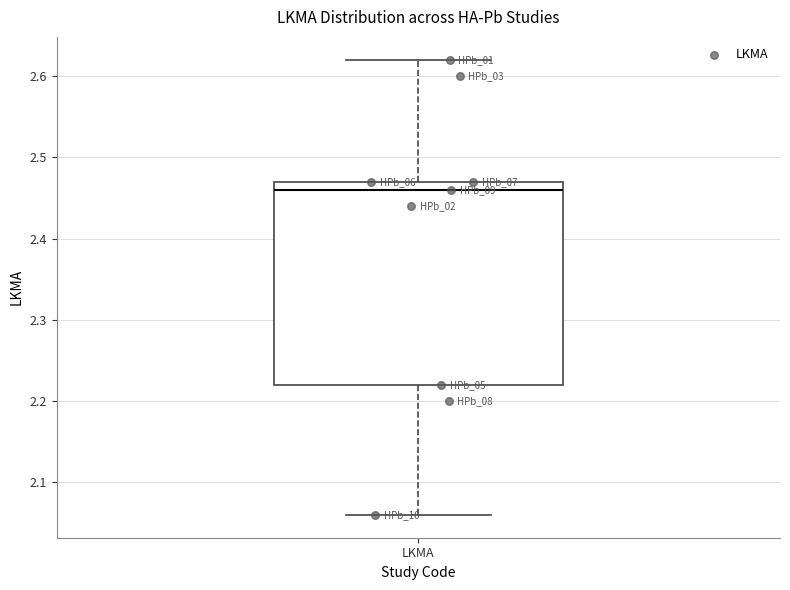

Read this box plot against the y-axis: the position of the median line, the range covered by the box, and the ends of both whiskers. The values are not printed on the chart, so give them approximately, as read against the axis.

median 2.46, box 2.22 to 2.47, whiskers 2.06 to 2.62